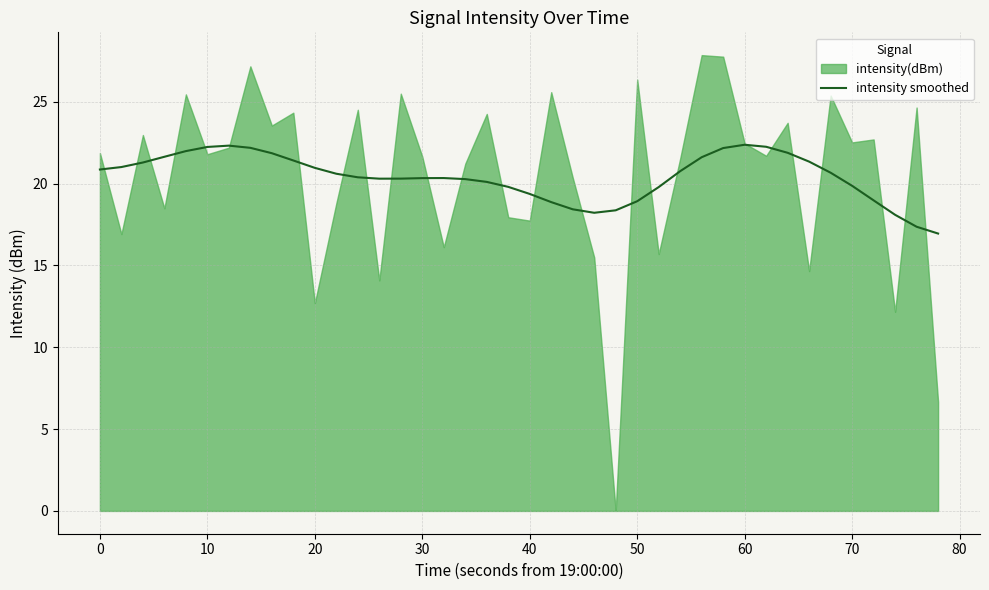

What is the lowest value of the intensity smoothed series?

16.9